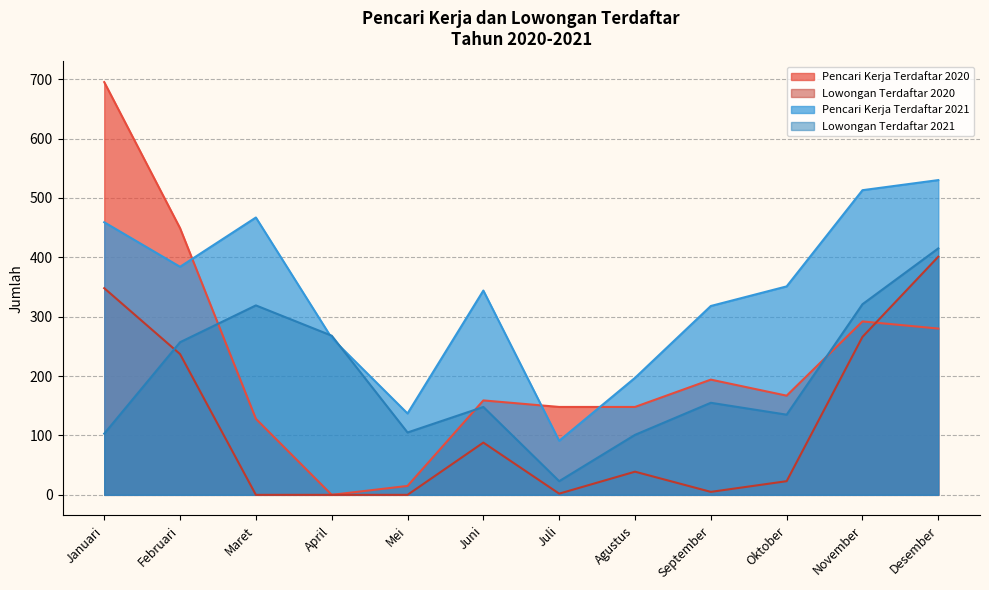

Does the chart have visible grid lines?

Yes